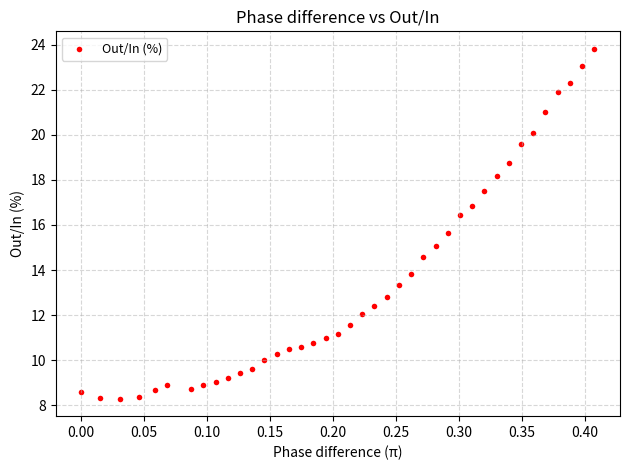

What is the range of X values (max minus min)?

0.4